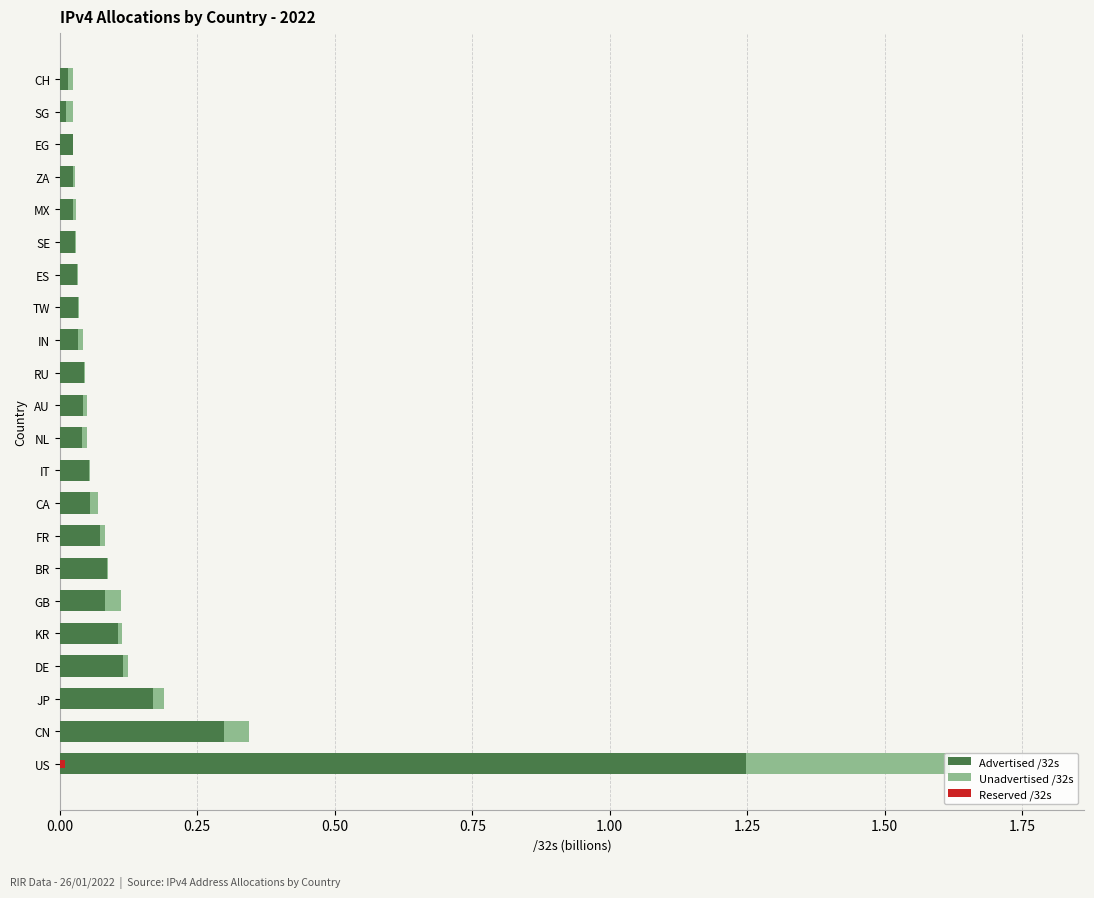

Which series has the largest range (max minus min)?

Advertised /32s